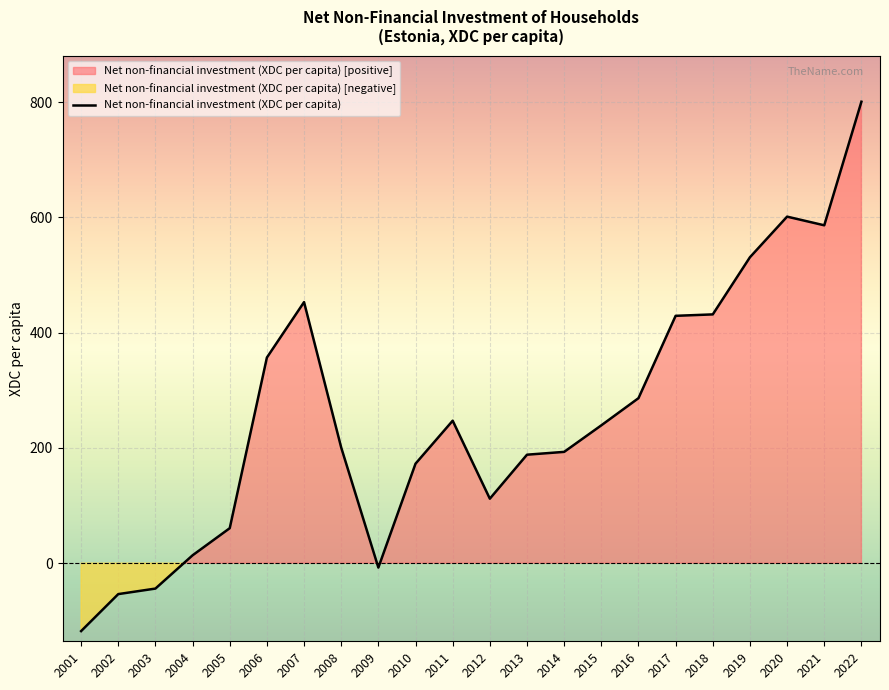

True or false: the data shows 13.7 at 2004.

True